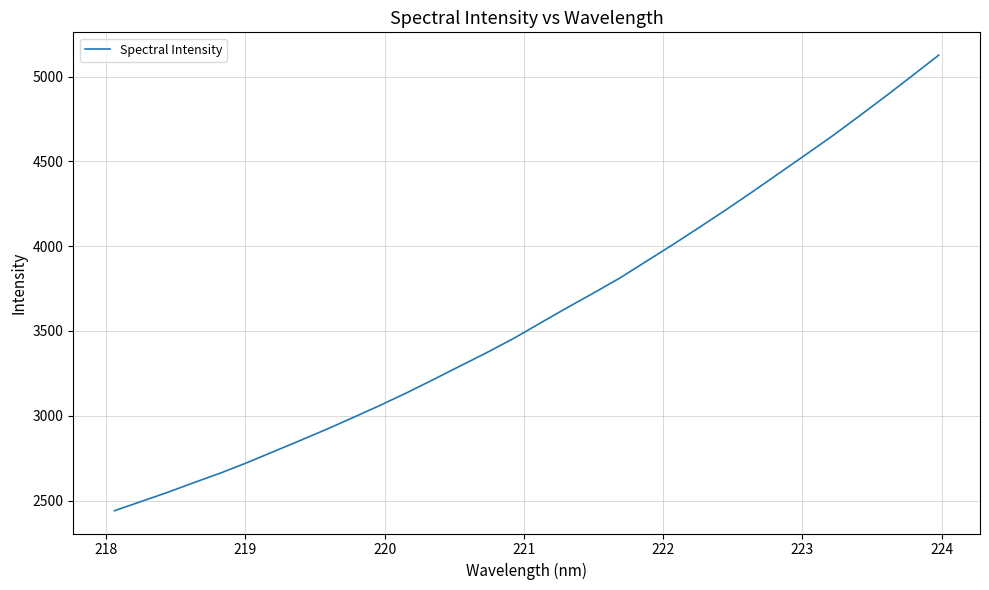

What is the smallest value displayed?

2439.8